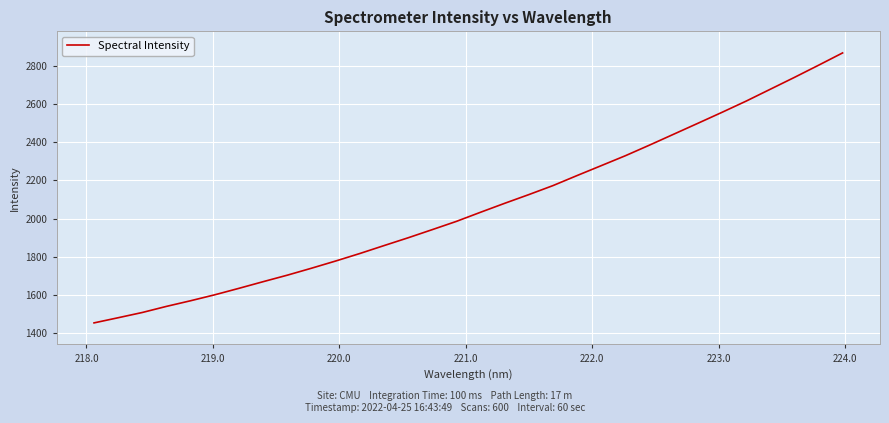

What is the maximum value shown in the chart?

2868.0